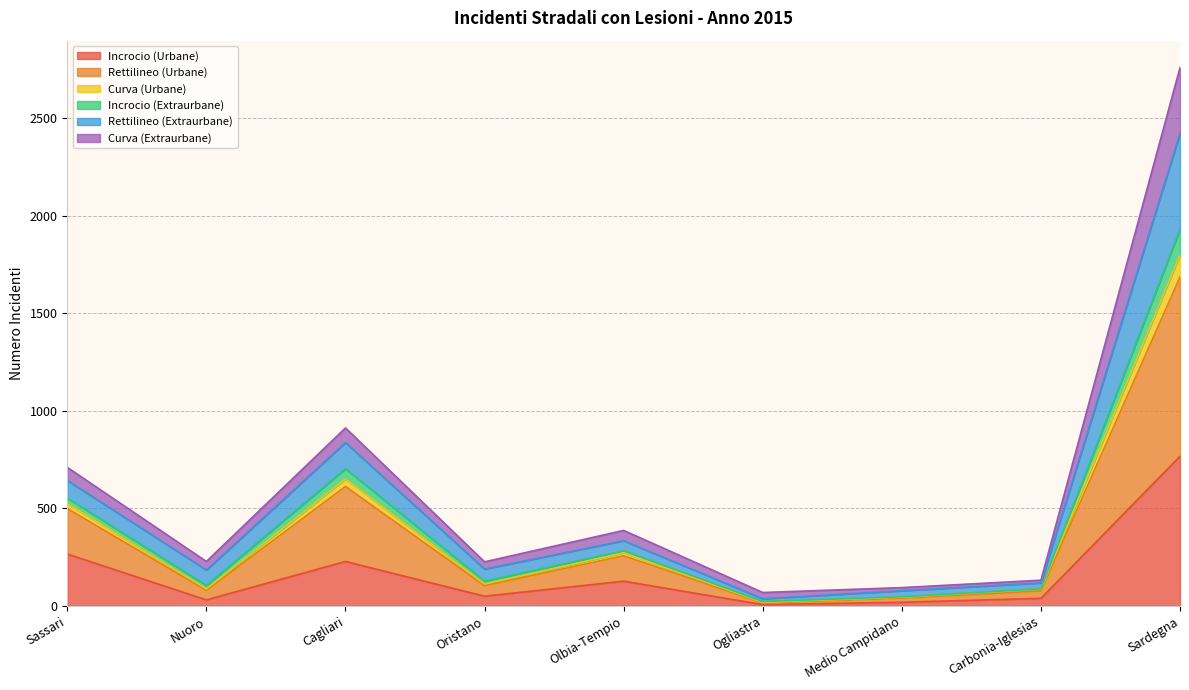

At which category is the sum across all series the highest?

Sardegna